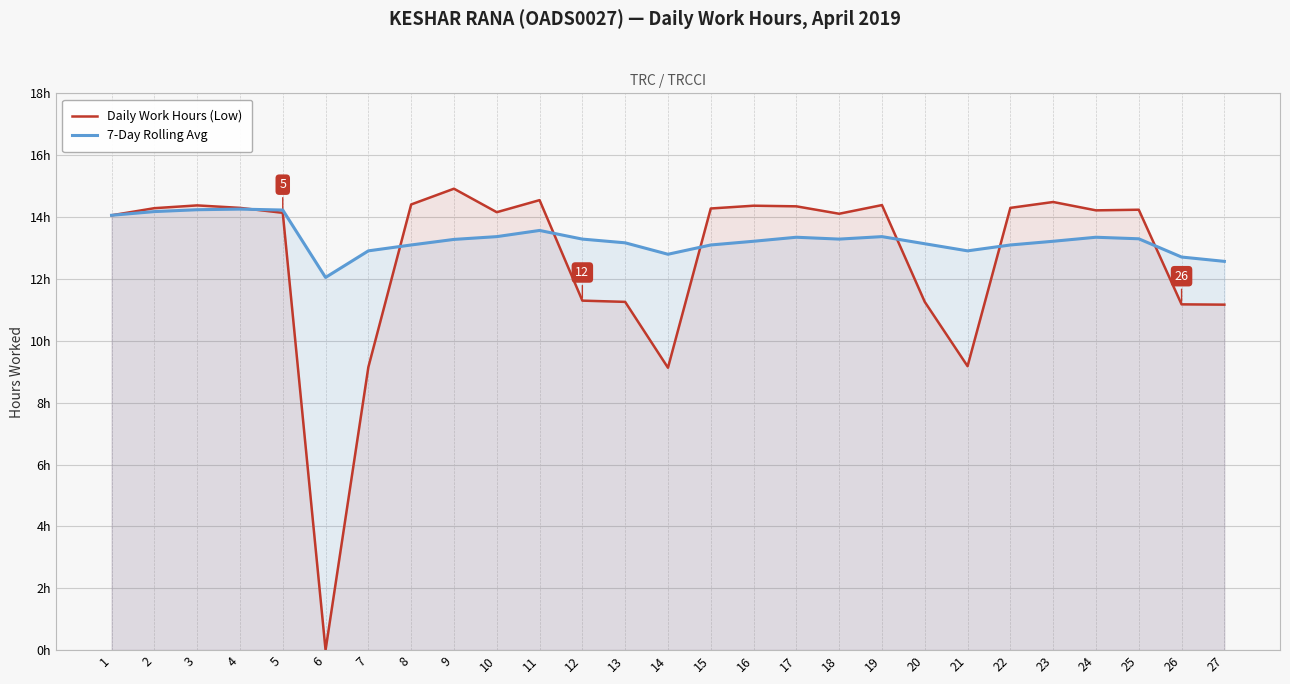

True or false: 7-Day Rolling Avg and Daily Work Hours (Low) cross at least once.

True